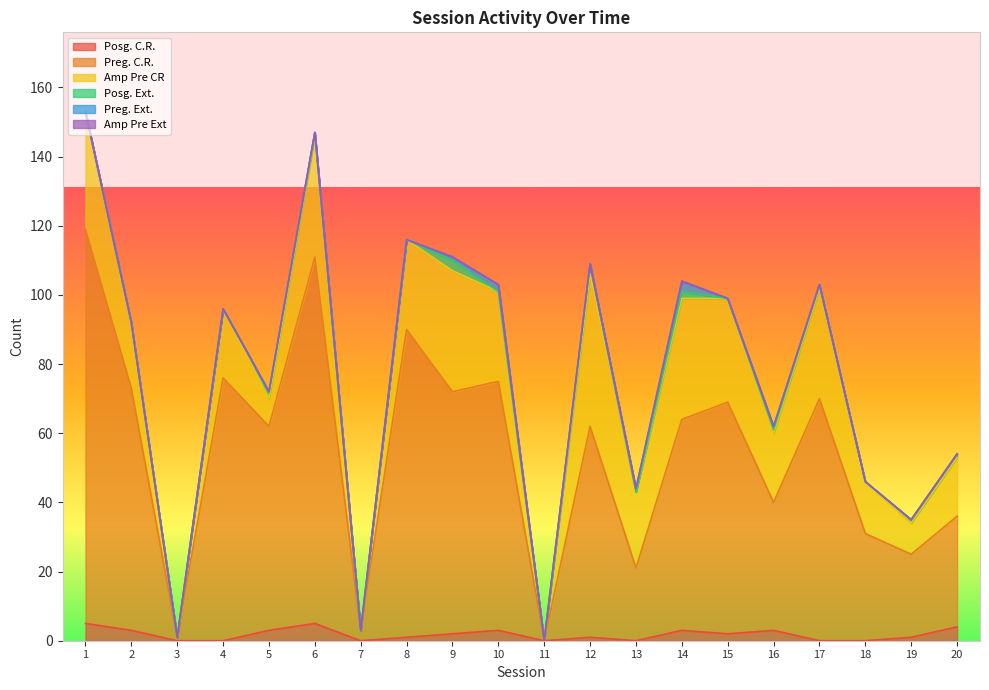

Reading left to right, extract all data points from this chart.

Posg. C.R.: 5	3	0	0	3	5	0	1	2	3	0	1	0	3	2	3	0	0	1	4
Preg. C.R.: 114	70	1	76	59	106	3	89	70	72	0	61	21	61	67	37	70	31	24	32
Amp Pre CR: 34	19	0	20	8	35	0	26	35	26	0	44	22	35	30	20	32	15	9	17
Posg. Ext.: 0	0	0	0	2	1	0	0	3	0	0	3	0	2	0	1	1	0	1	1
Preg. Ext.: 0	0	0	0	0	0	0	0	1	2	0	0	1	3	0	1	0	0	0	0
Amp Pre Ext: 0	0	0	0	0	0	0	0	0	0	0	0	0	0	0	0	0	0	0	0